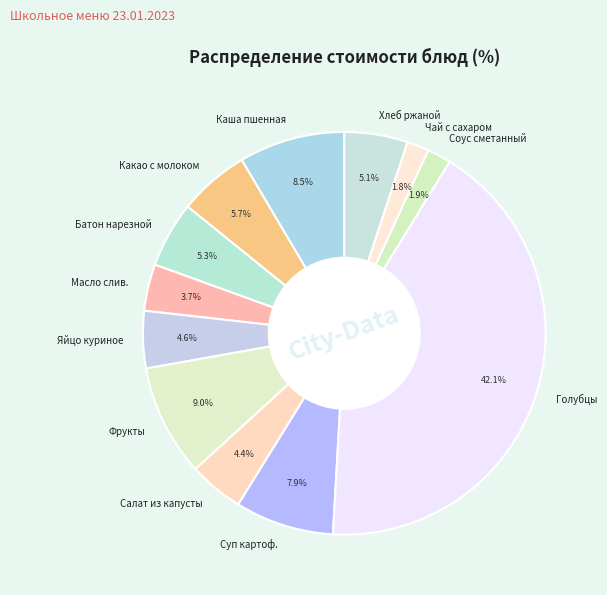

Which has a higher value, Батон нарезной or Салат из капусты?

Батон нарезной